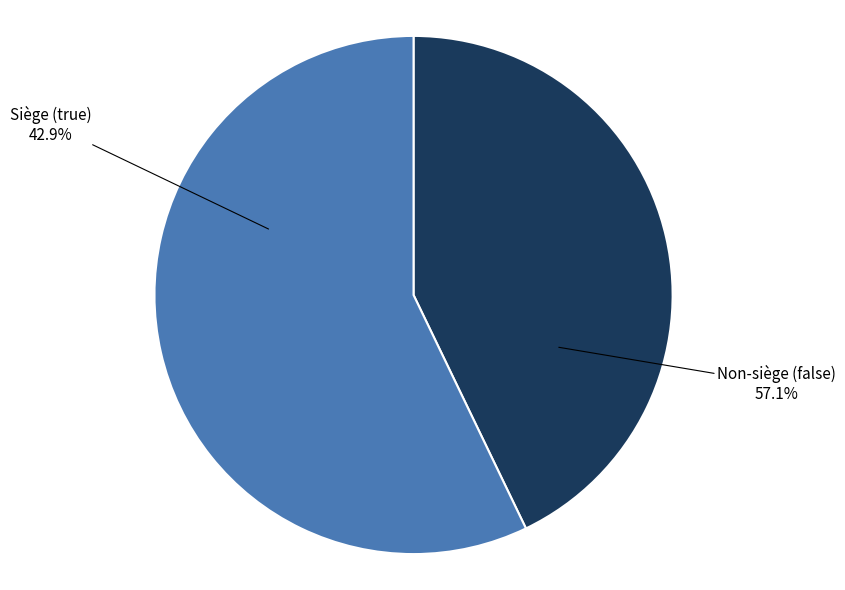

Which slice is the smallest?

true